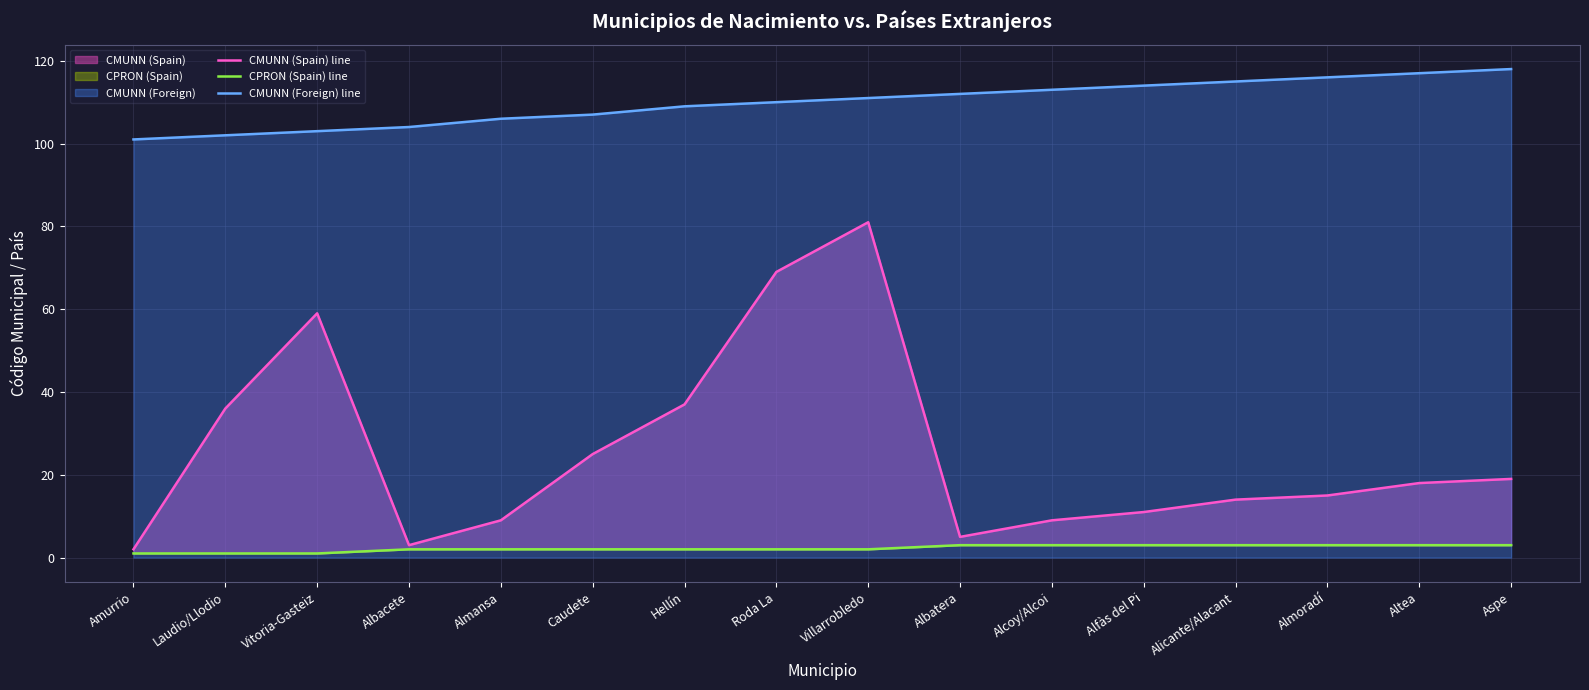

List the series in order of their peak value, highest first.

CMUNN (Foreign) line, CMUNN (Spain) line, CPRON (Spain) line